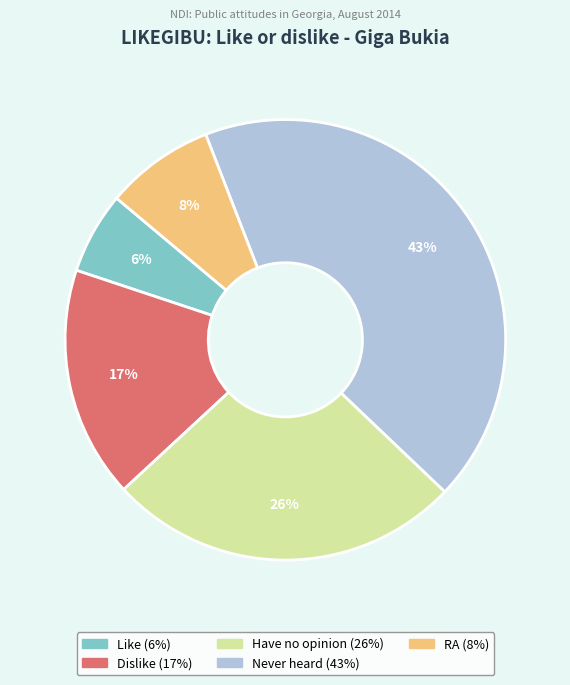

Approximately how many times larger is the value at Dislike compared to Like?

2.8